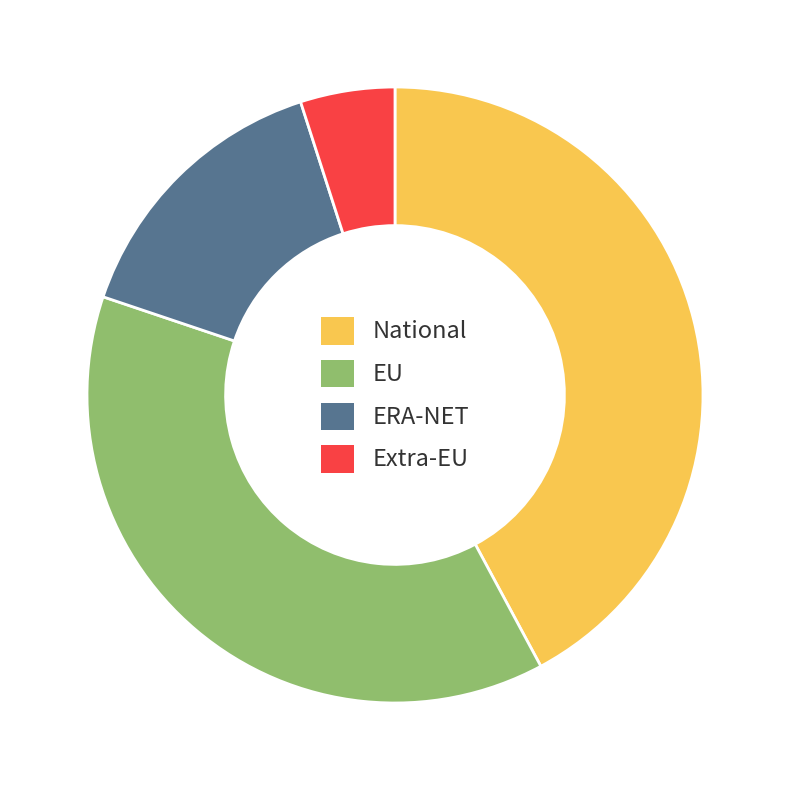

Is the sum of ERA-NET and EU greater than half?

Yes